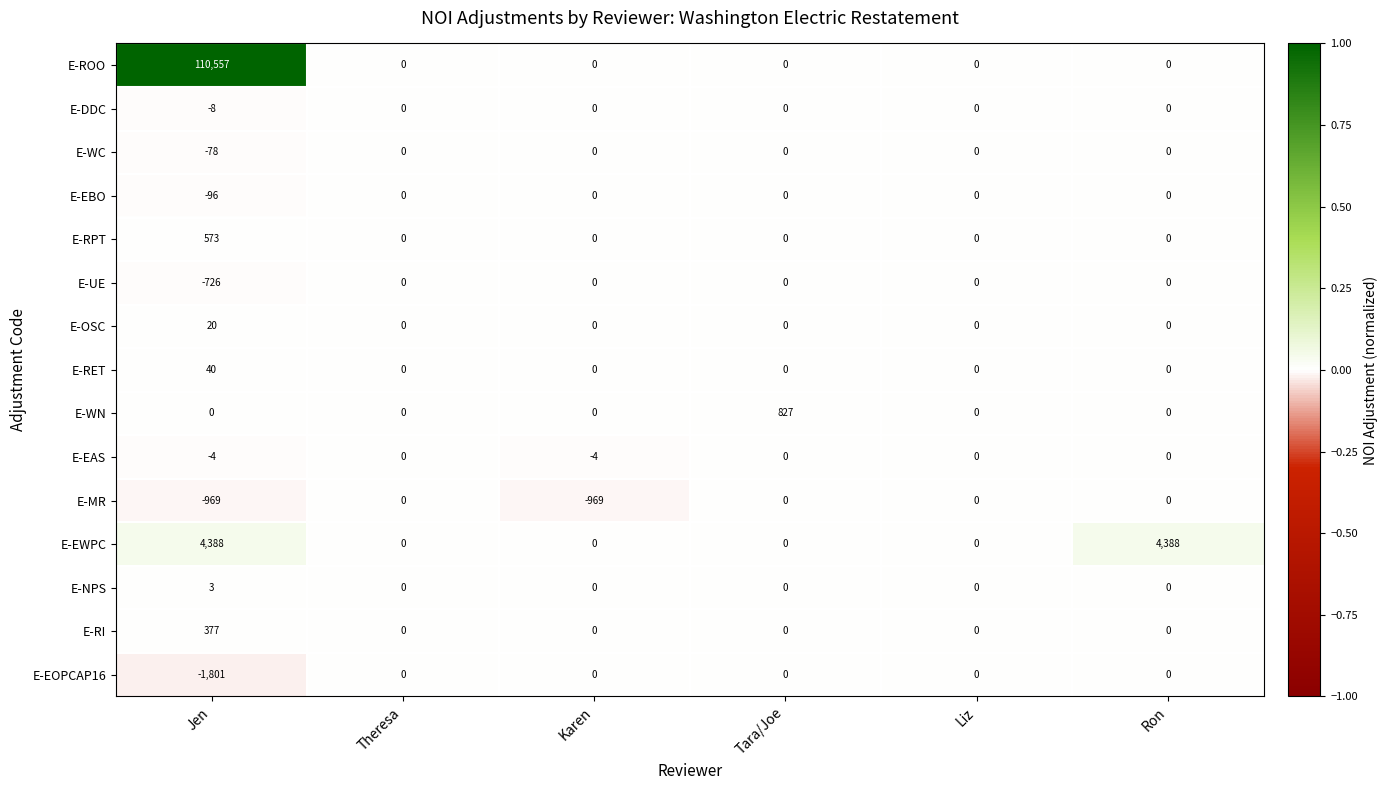

Count the E-NPS values in the range 0 to 1.

5